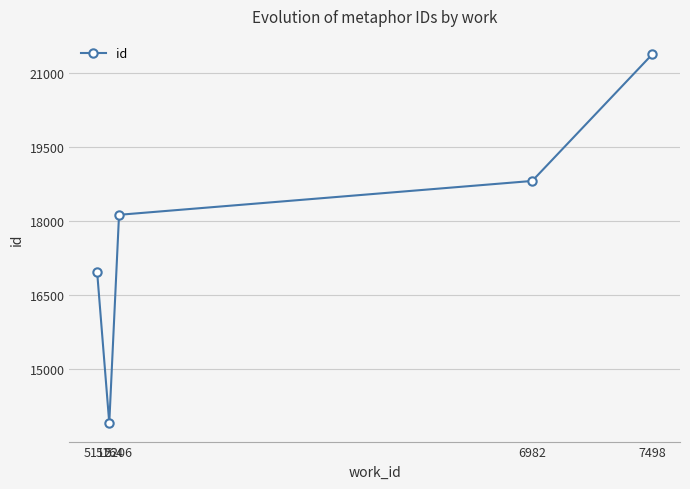

What is the sum of all values?

89179.7